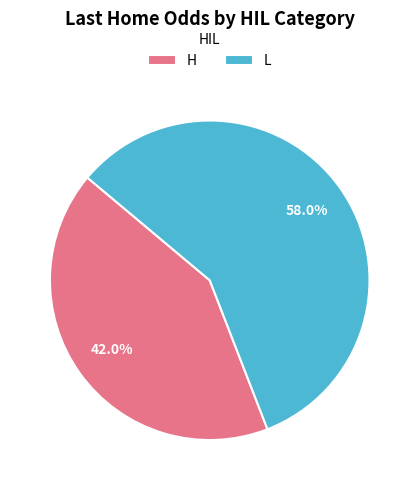

What percentage is the L slice, to the nearest percent?

58%